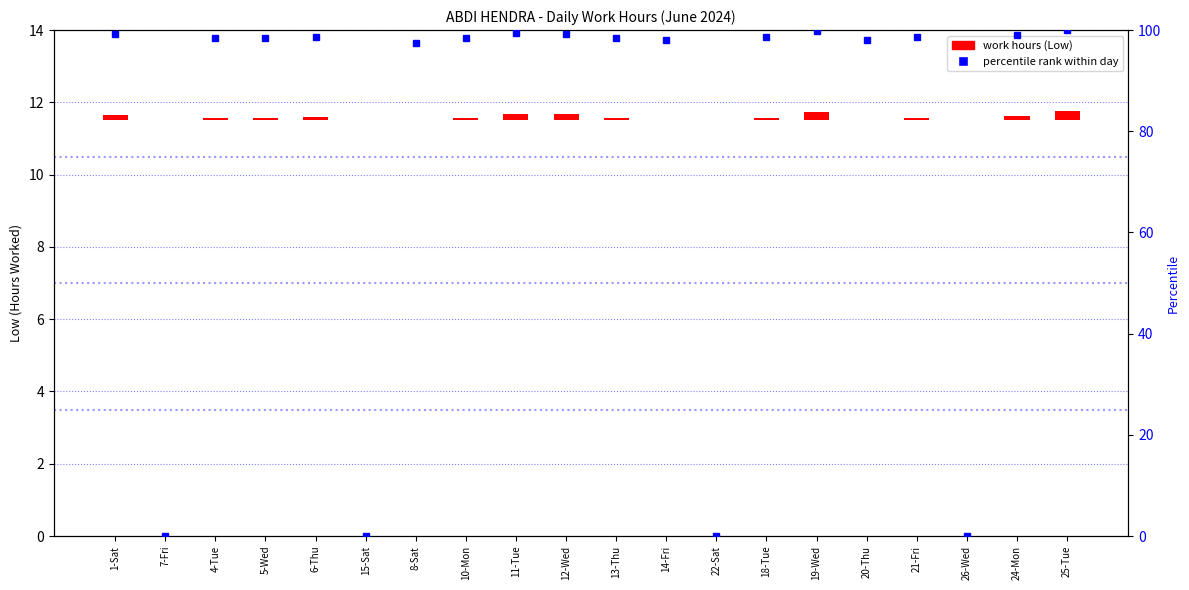

How many series are shown in this chart?

2